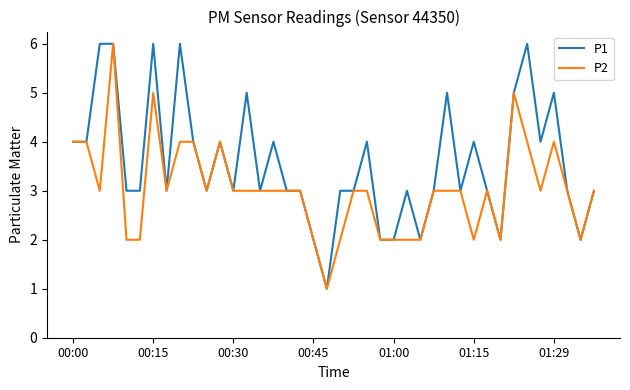

What is the greatest value displayed?

6